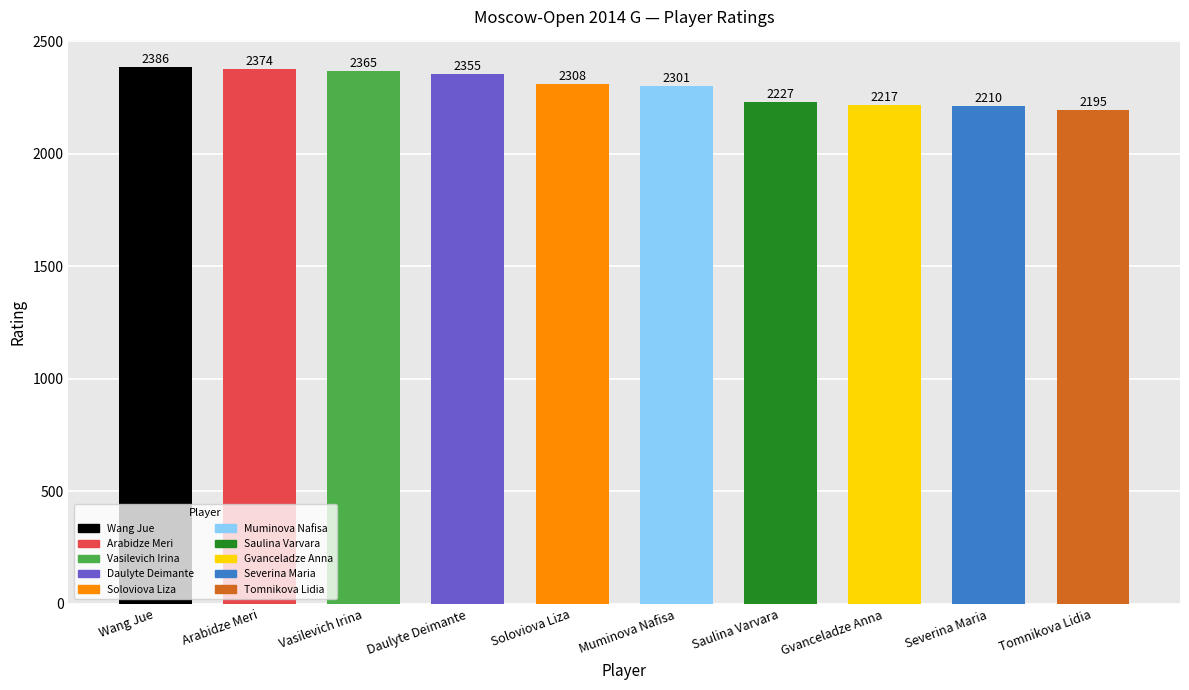

True or false: the data shows 1525 at Daulyte Deimante.

False